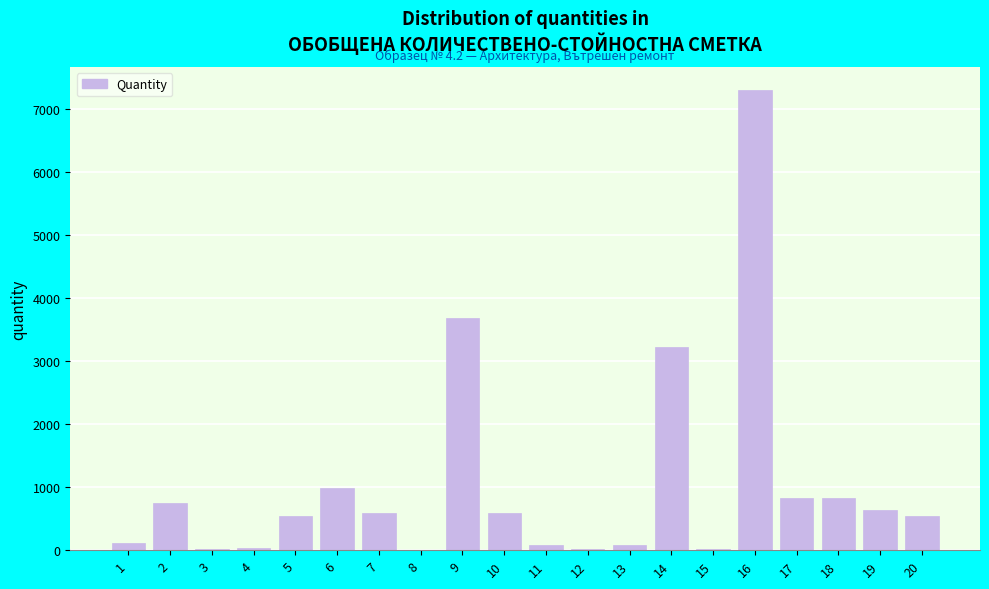

Is it true that the value at 2 is 749.8?

True